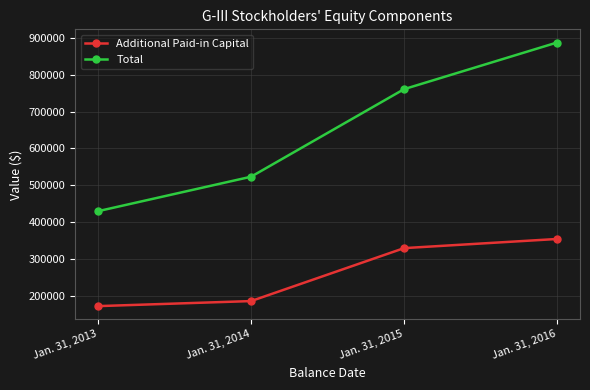

How many data points in Additional Paid-in Capital are less than 328874?

2